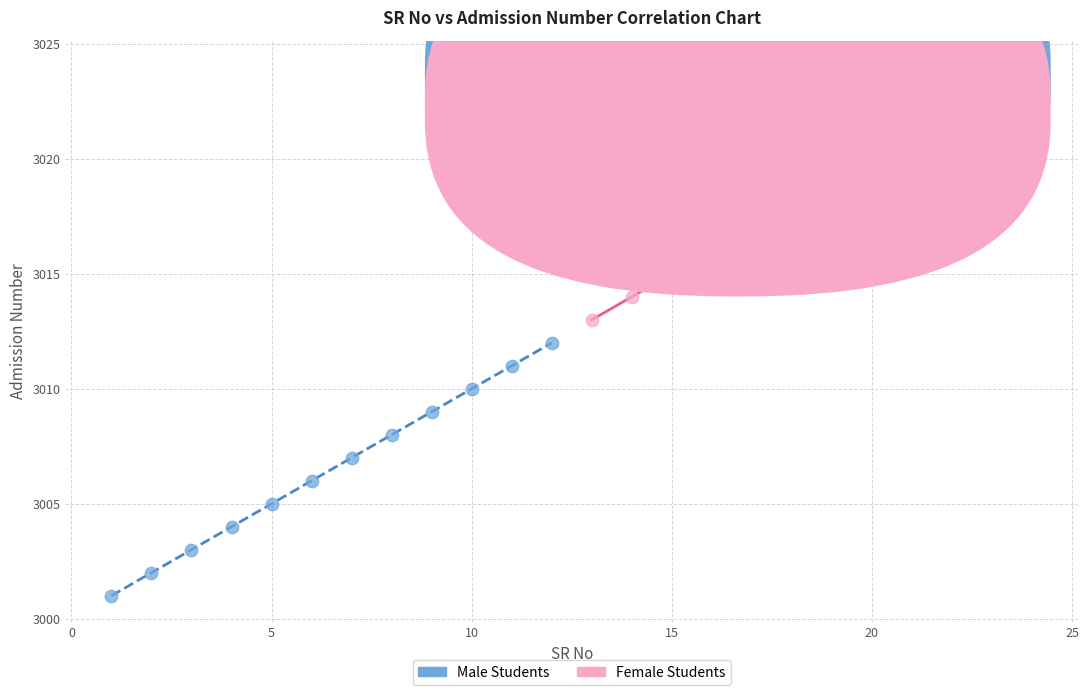

Which series reaches the maximum Y coordinate?

Female Students